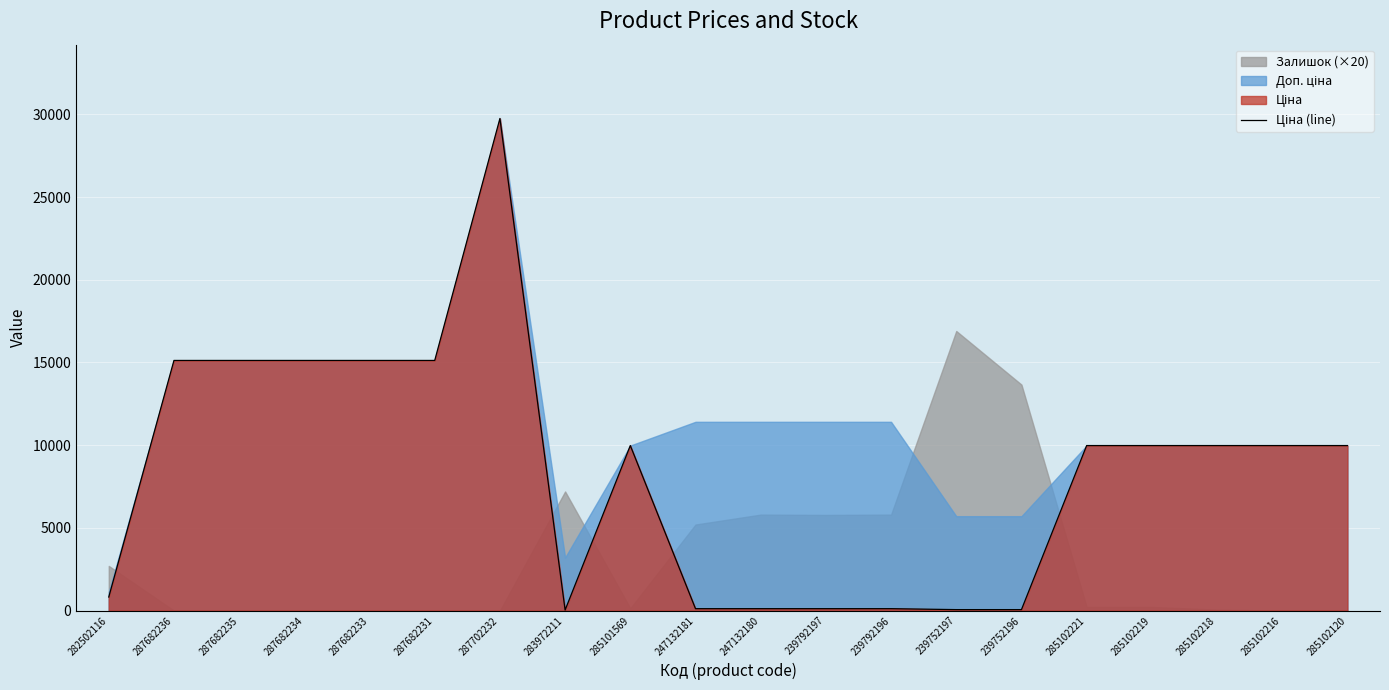

Which has a higher value, 285102219 or 239792197?

285102219